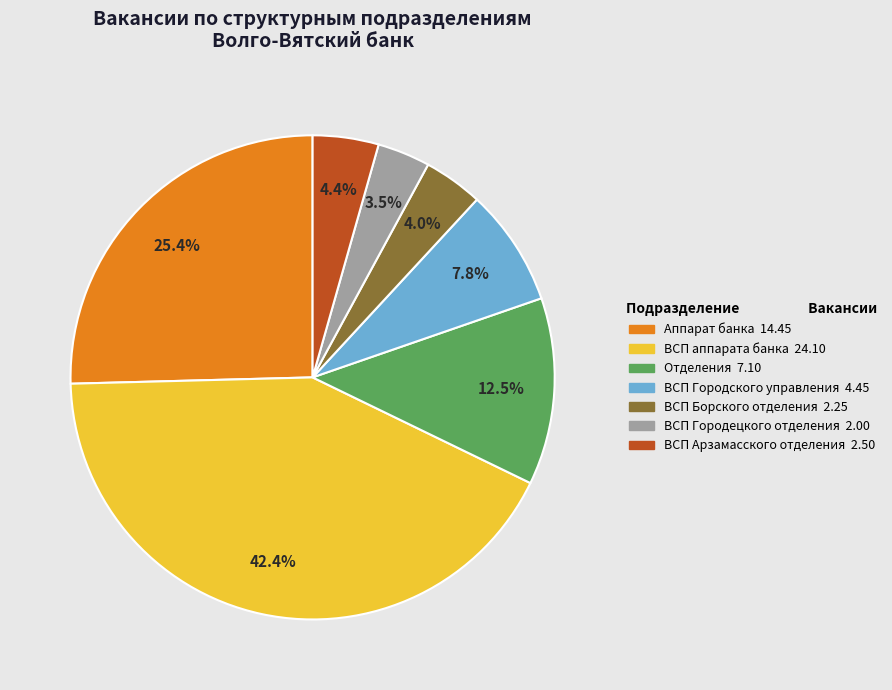

The Отделения slice represents 1% of the pie. True or false?

False